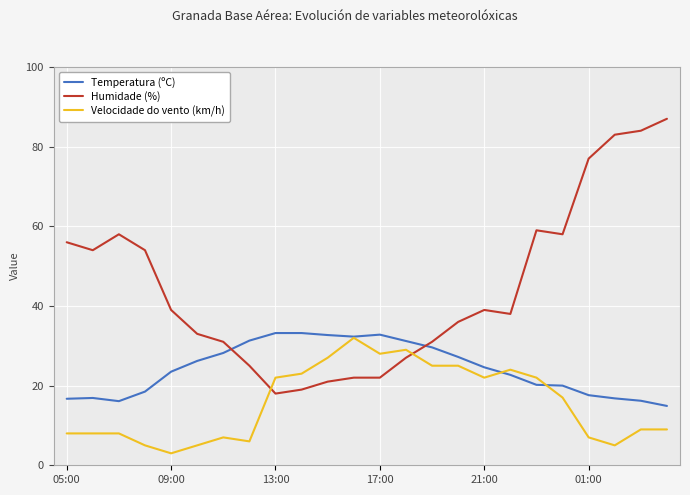

Which series has the widest spread of values?

Humidade (%)